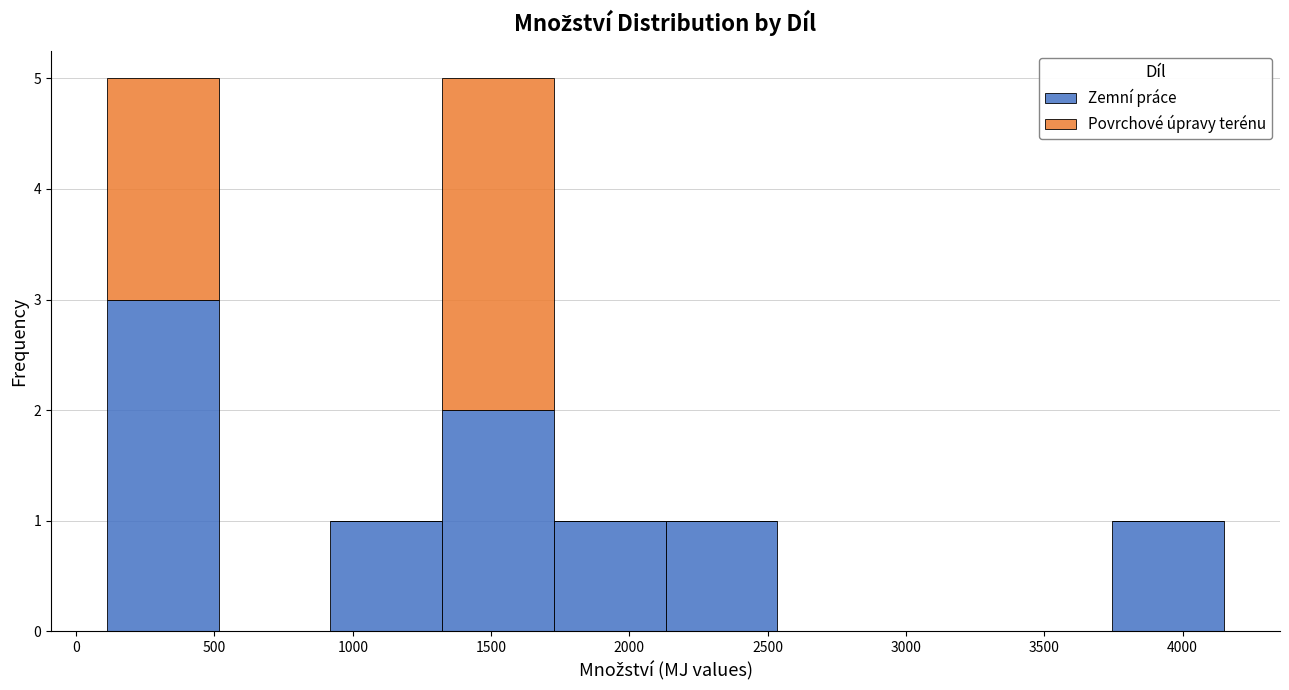

What is the total height of the stacked bar covering 2150 to 2550 on the x-axis? Neither the bar edges nor the heights are printed on the chart, so give them approximately, as read against the axes.

1